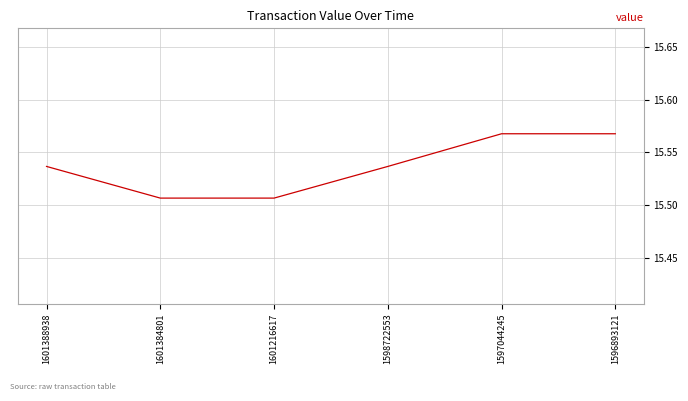

What is the ratio of the value at 1598722553 to the value at 1601216617?

1.0